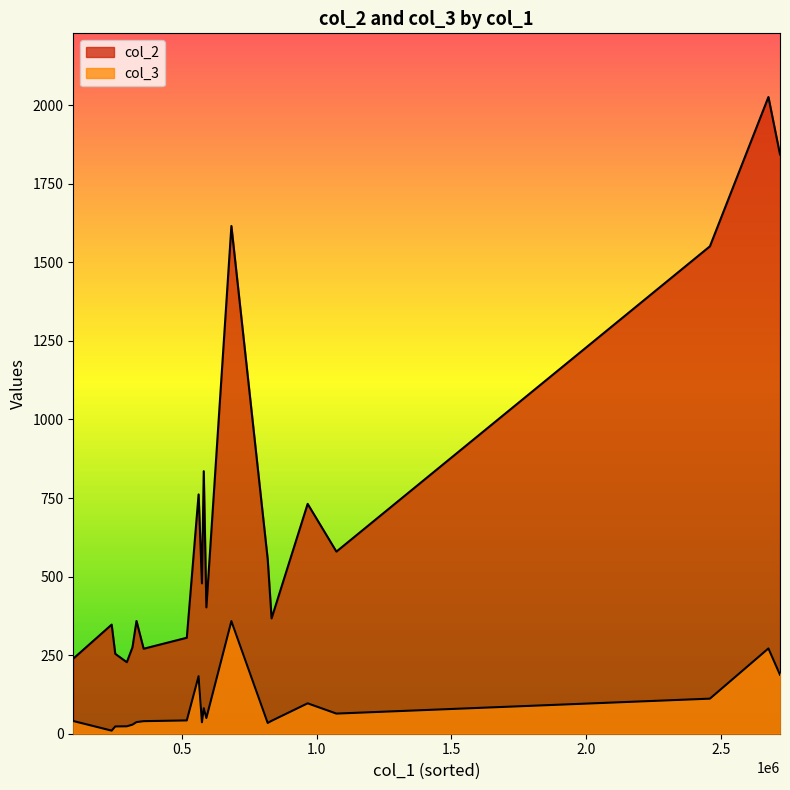

The value of col_3 at ID is 42.8. True or false?

False